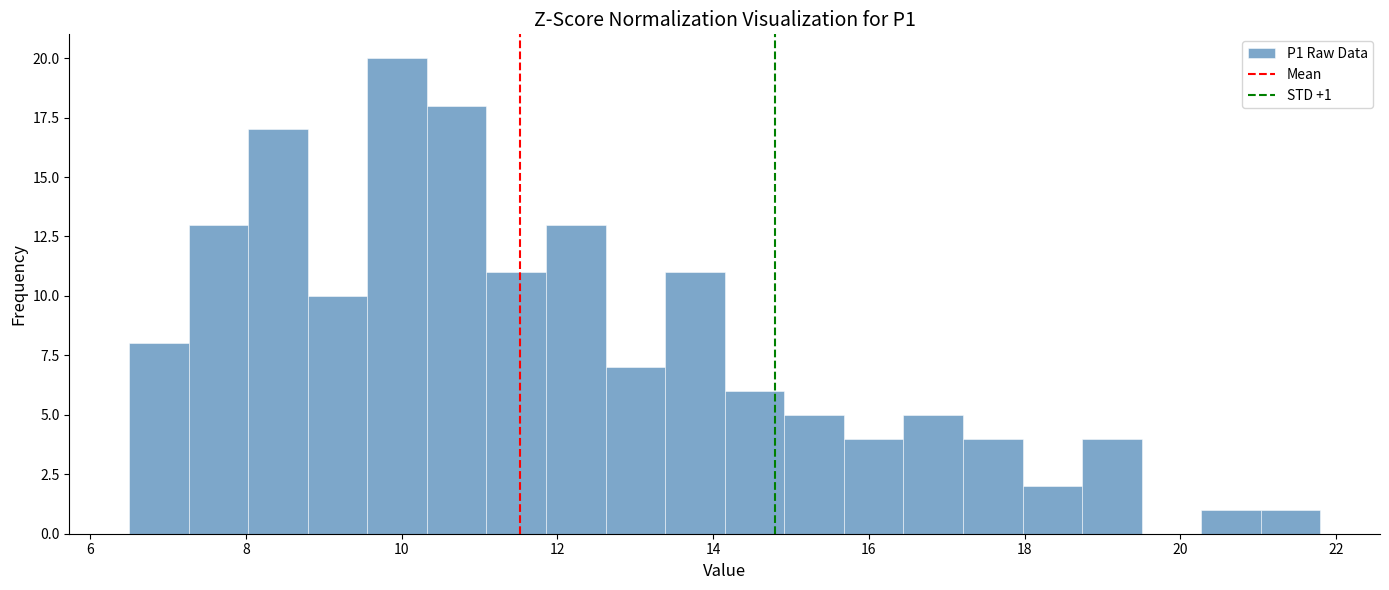

Around what value on the x-axis is the tallest bar? Give the approximate position of its centre, as read against the axis.

10.0